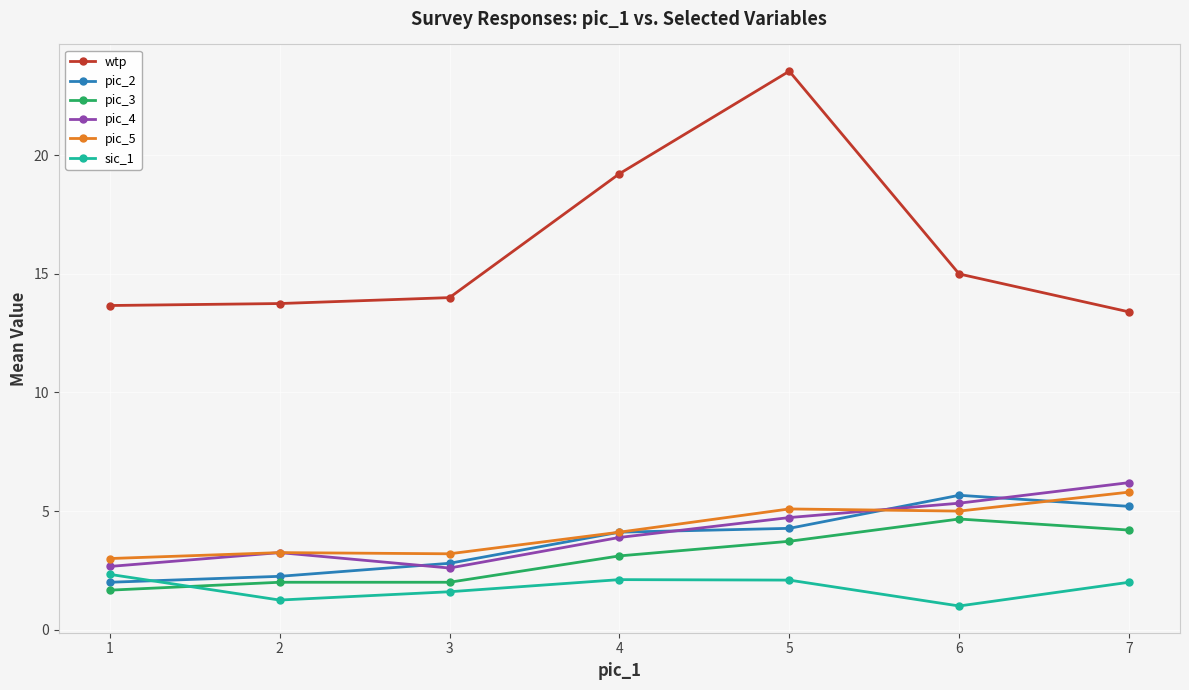

What are all the series names shown in the legend?

wtp, pic_2, pic_3, pic_4, pic_5, sic_1